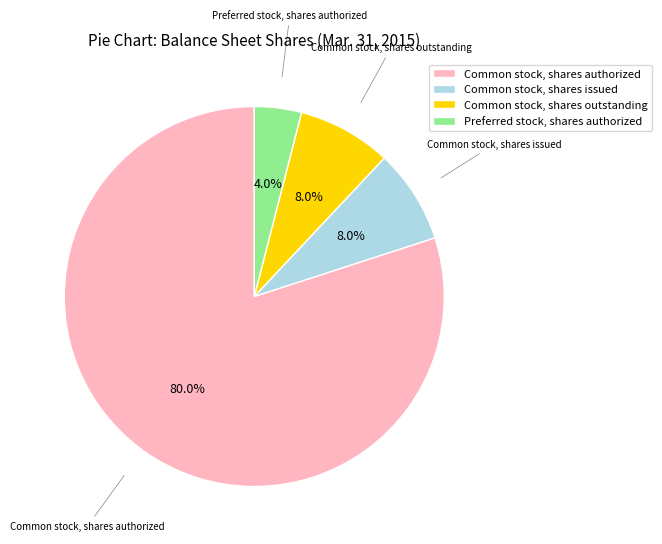

Which slice is the smallest?

Preferred stock, shares authorized